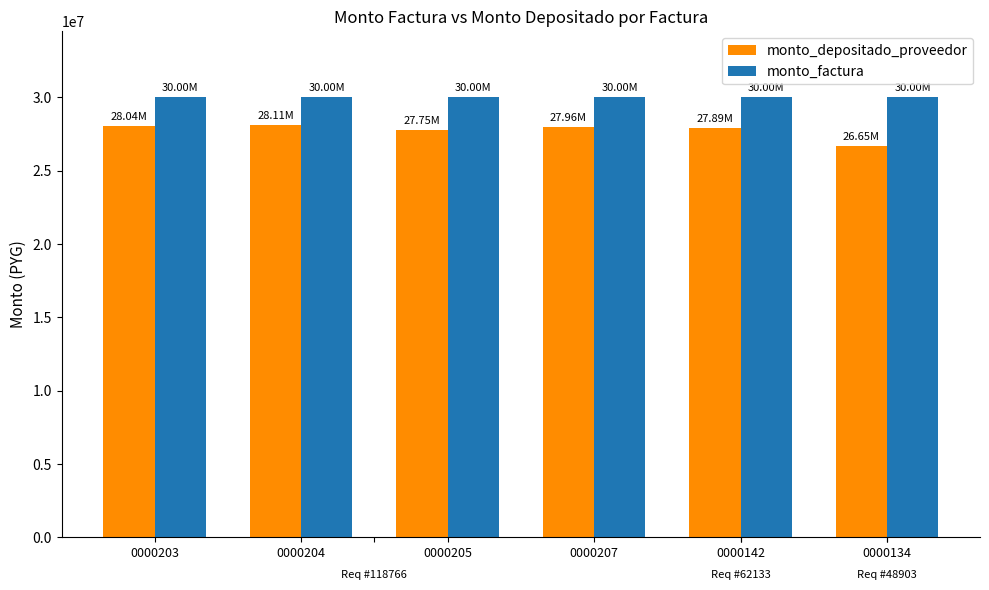

At which label does monto_depositado_proveedor reach its minimum?

0000134